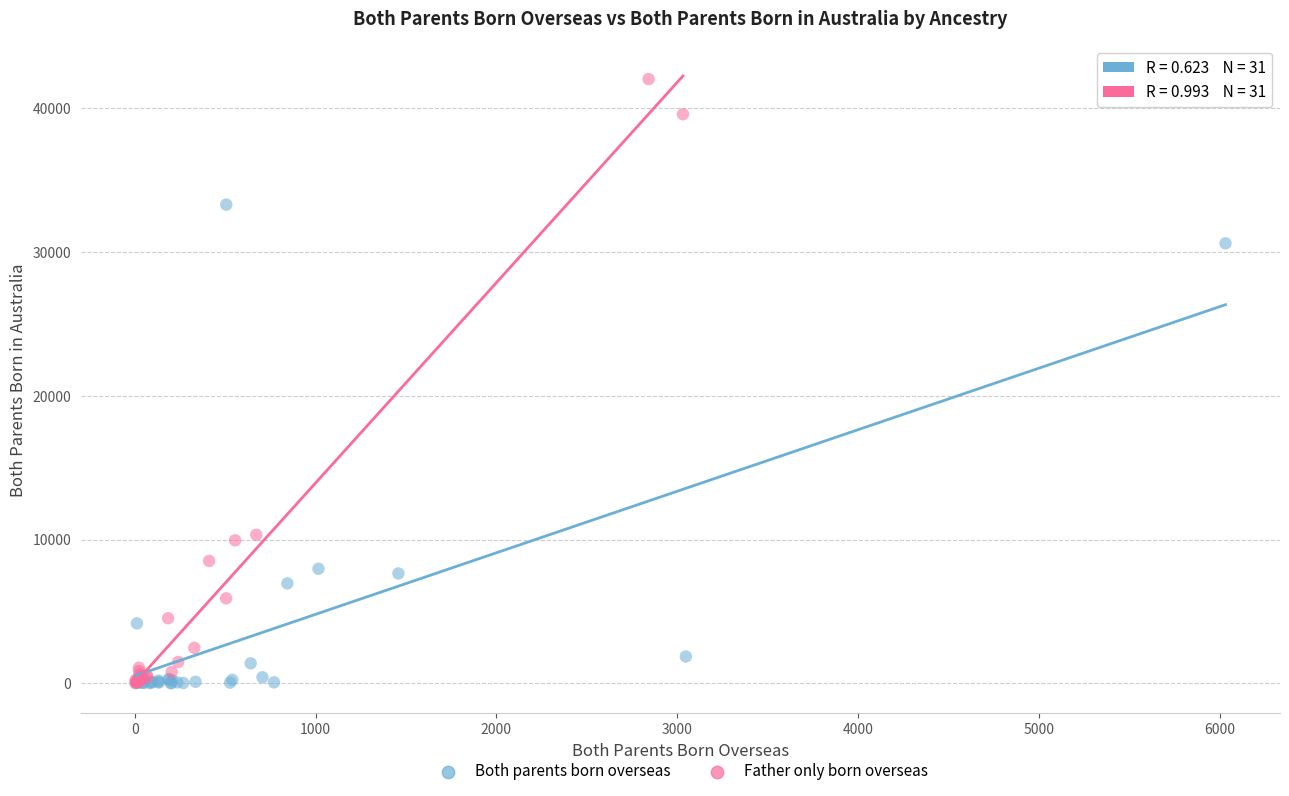

What are all the series names shown in the legend?

Both parents born overseas, Father only born overseas